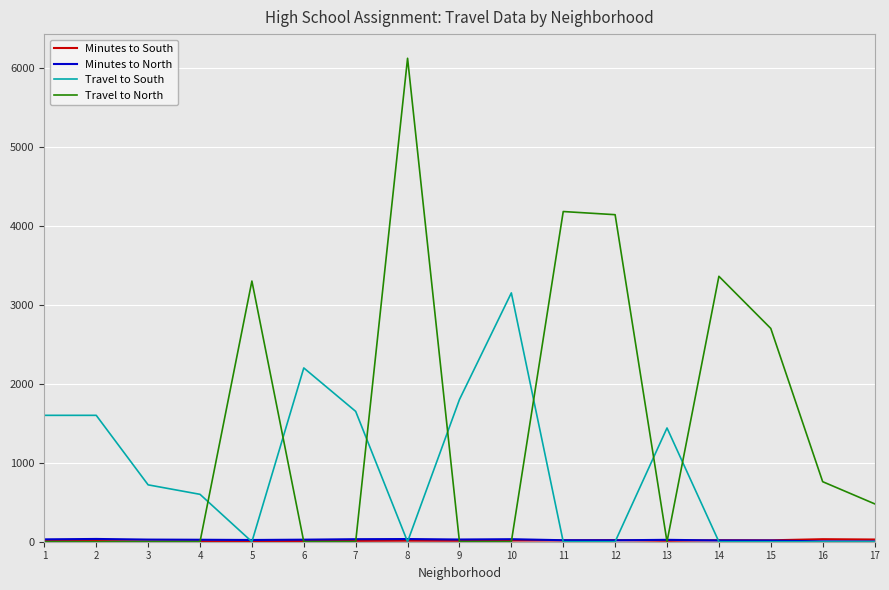

True or false: Travel to South and Travel to North cross at least once.

True